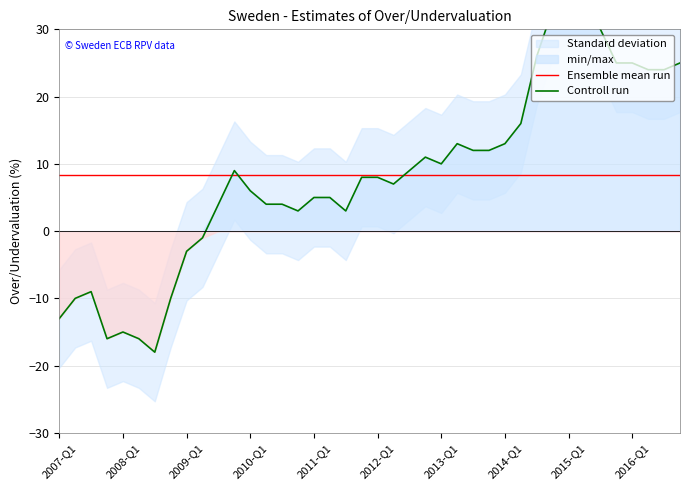

What is the greatest value displayed?

36.0